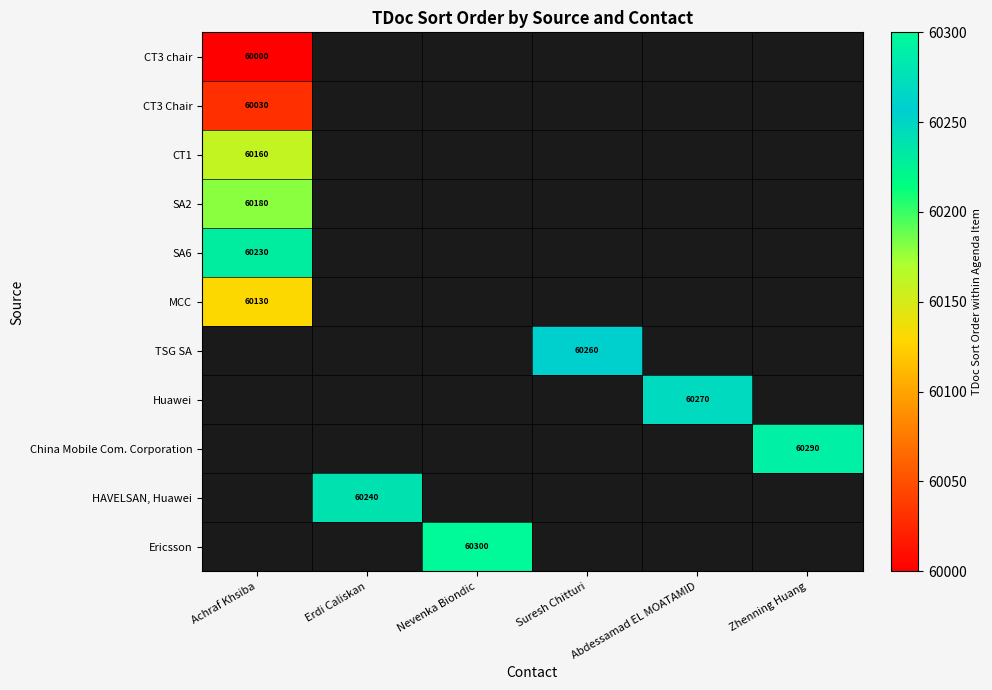

True or false: Huawei has a value of 23817 at Abdessamad EL MOATAMID.

False